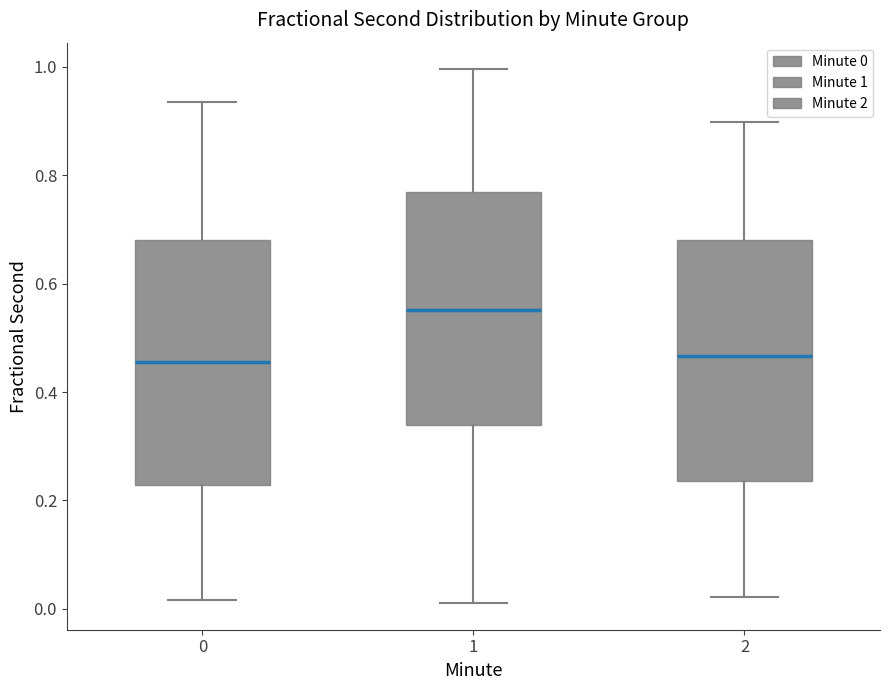

Where is the upper edge of the box at x = 0 on the y-axis? The values are not printed on the chart, so give them approximately, as read against the axis.

0.68